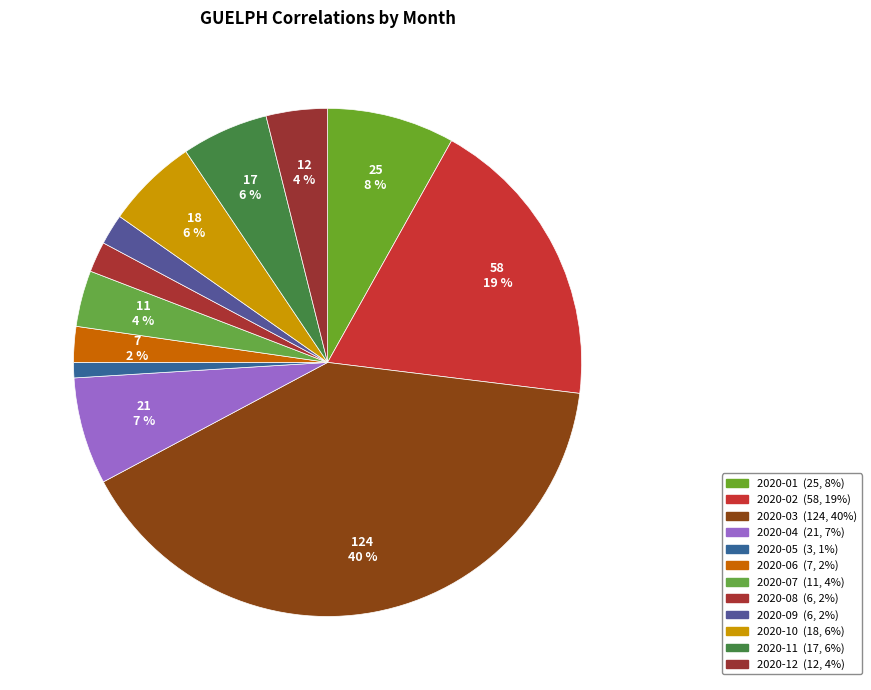

To the nearest percent, what portion does 2020-10 represent?

6%